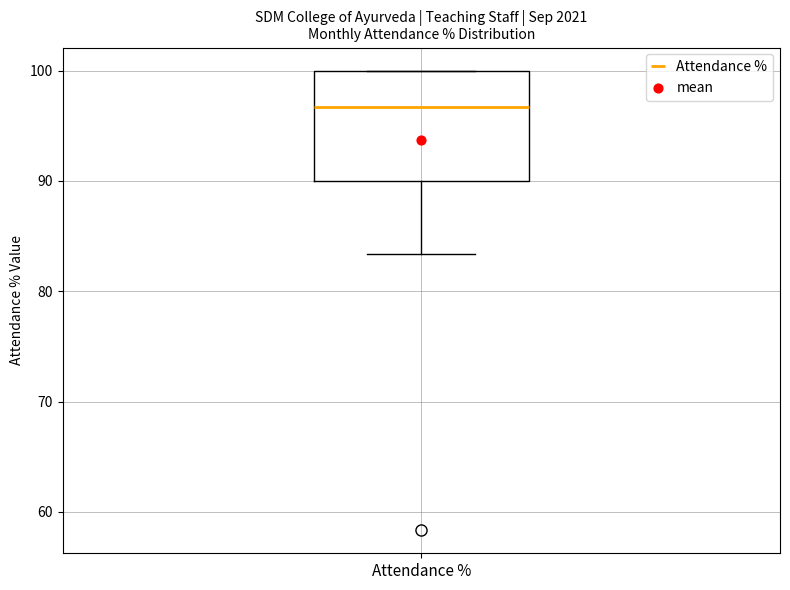

Transcribe this box plot: give where the median line is, the range the box spans, and where the two whiskers end, as read against the y-axis. The values are not printed on the chart, so give them approximately, as read against the axis.

median 97, box 90 to 100, whiskers 83 to 100